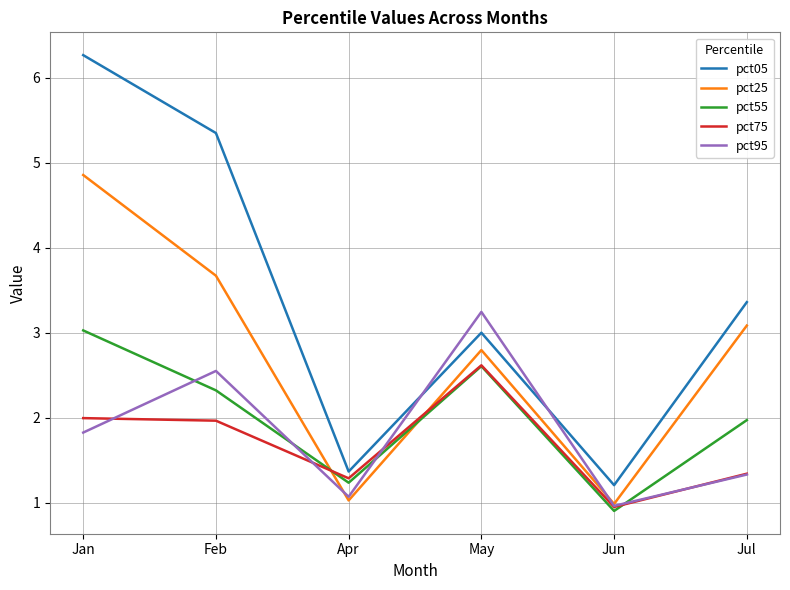

At how many categories does at least one series exceed 1?

6